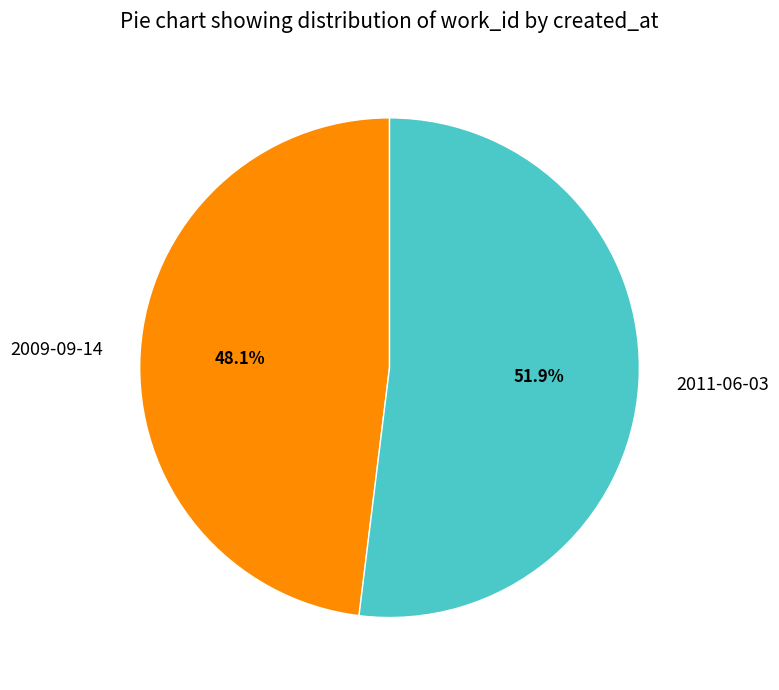

What is the ratio of the value at 2009-09-14 to the value at 2011-06-03?

0.9